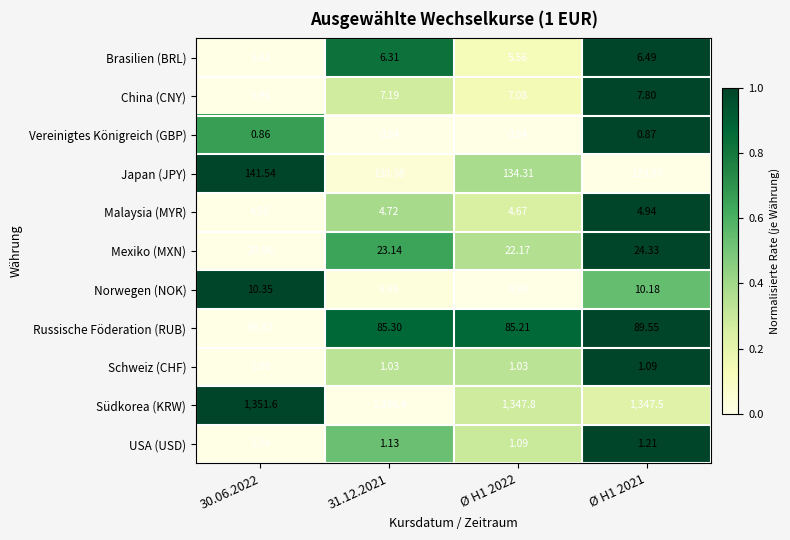

Which series has the largest total across all categories?

Südkorea (KRW)